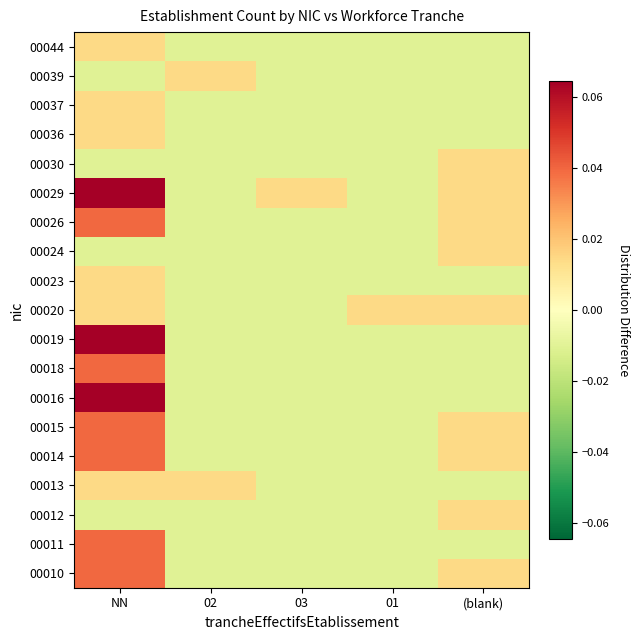

How many categories are shown in the chart?

5